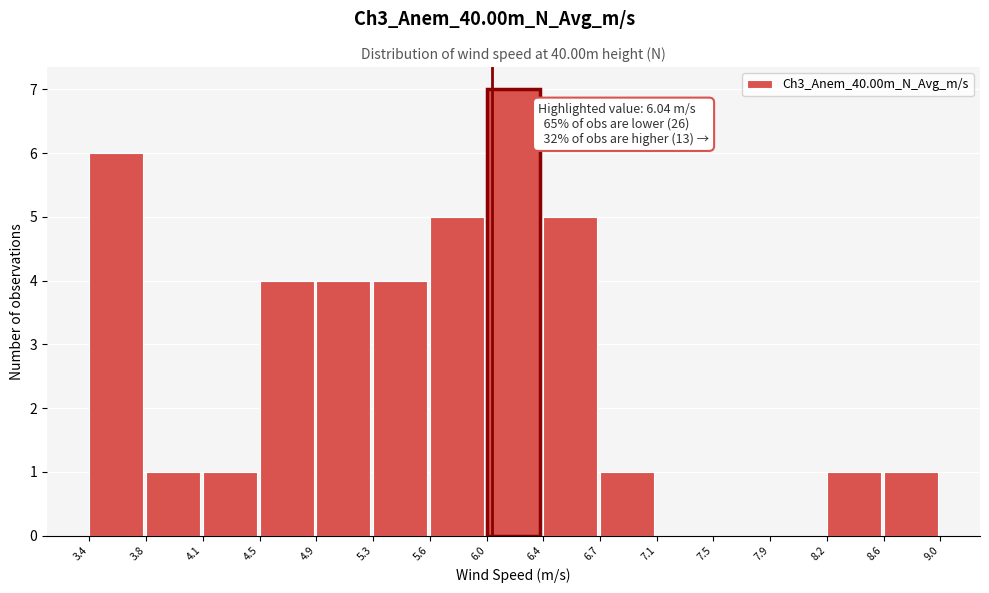

Which range on the x-axis has the tallest bar?

6.0 to 6.4